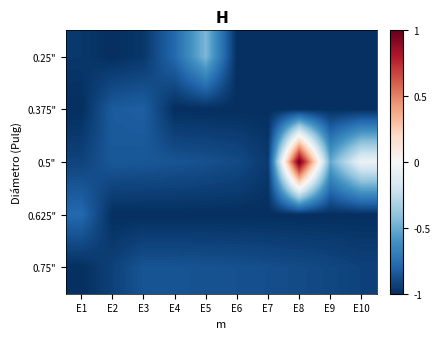

Which has a higher value, E8 or E1?

E1